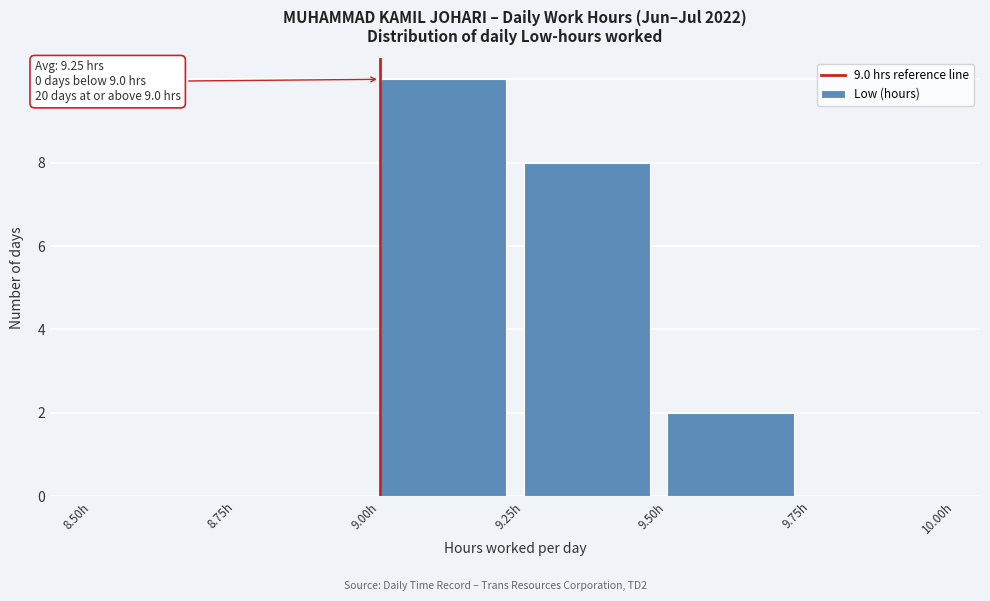

Which range on the x-axis has the tallest bar?

9.00 to 9.25